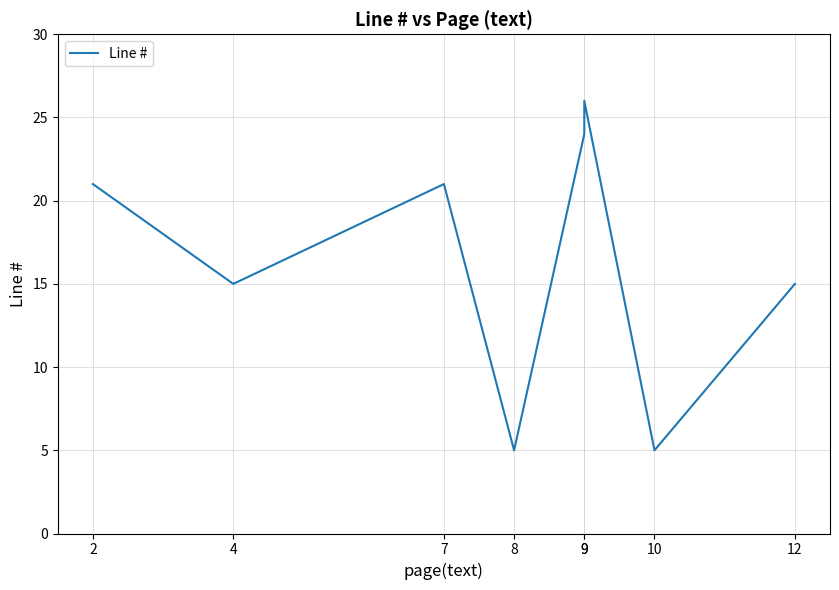

What is the value of the 2nd point from the left?

15